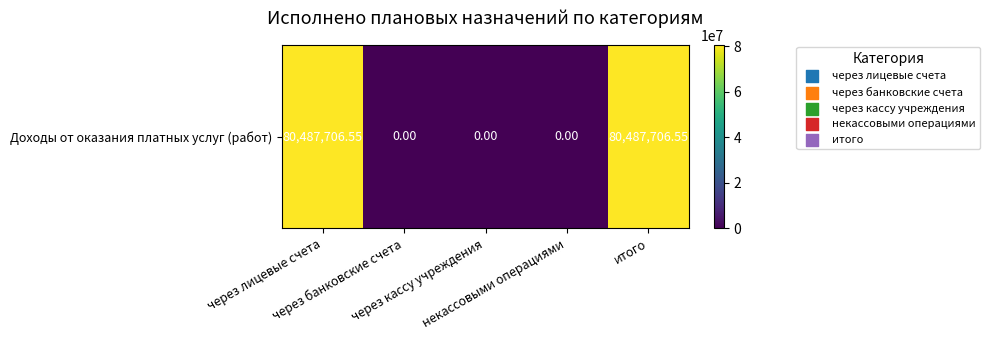

Rank the categories by value from highest to lowest.

через лицевые счета, итого, через банковские счета, через кассу учреждения, некассовыми операциями